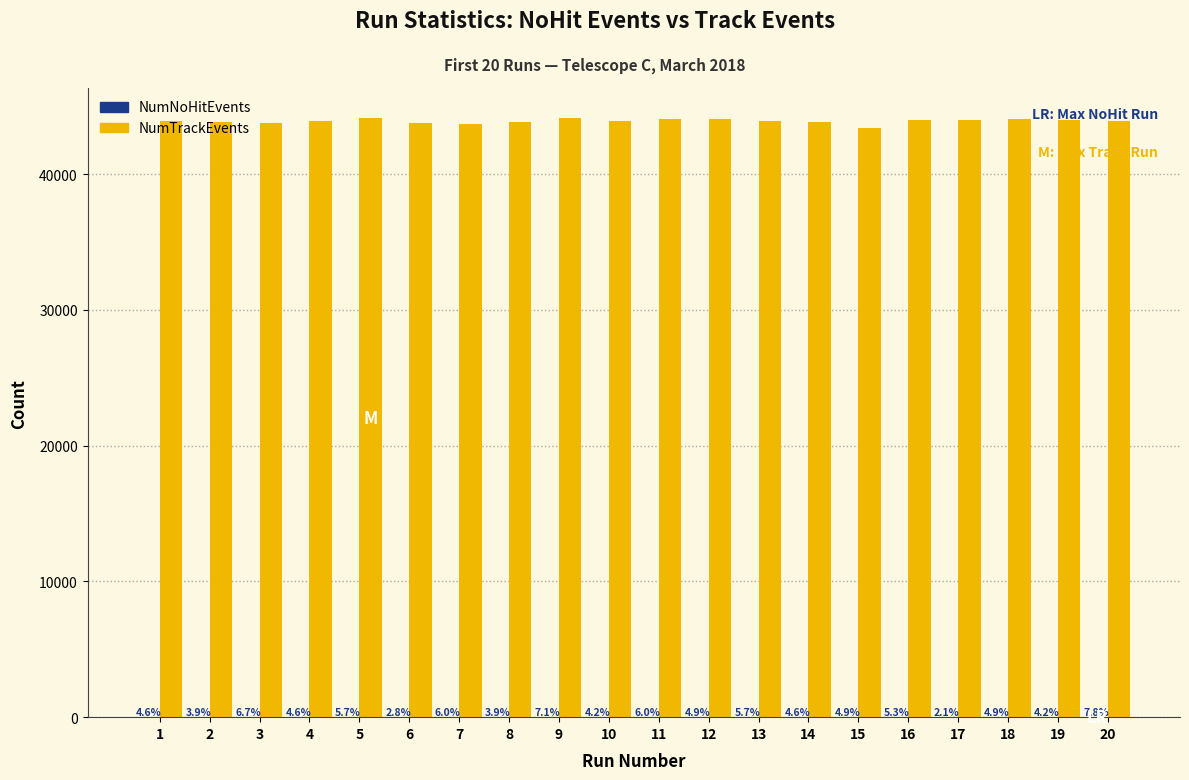

How many groups of bars are there?

20